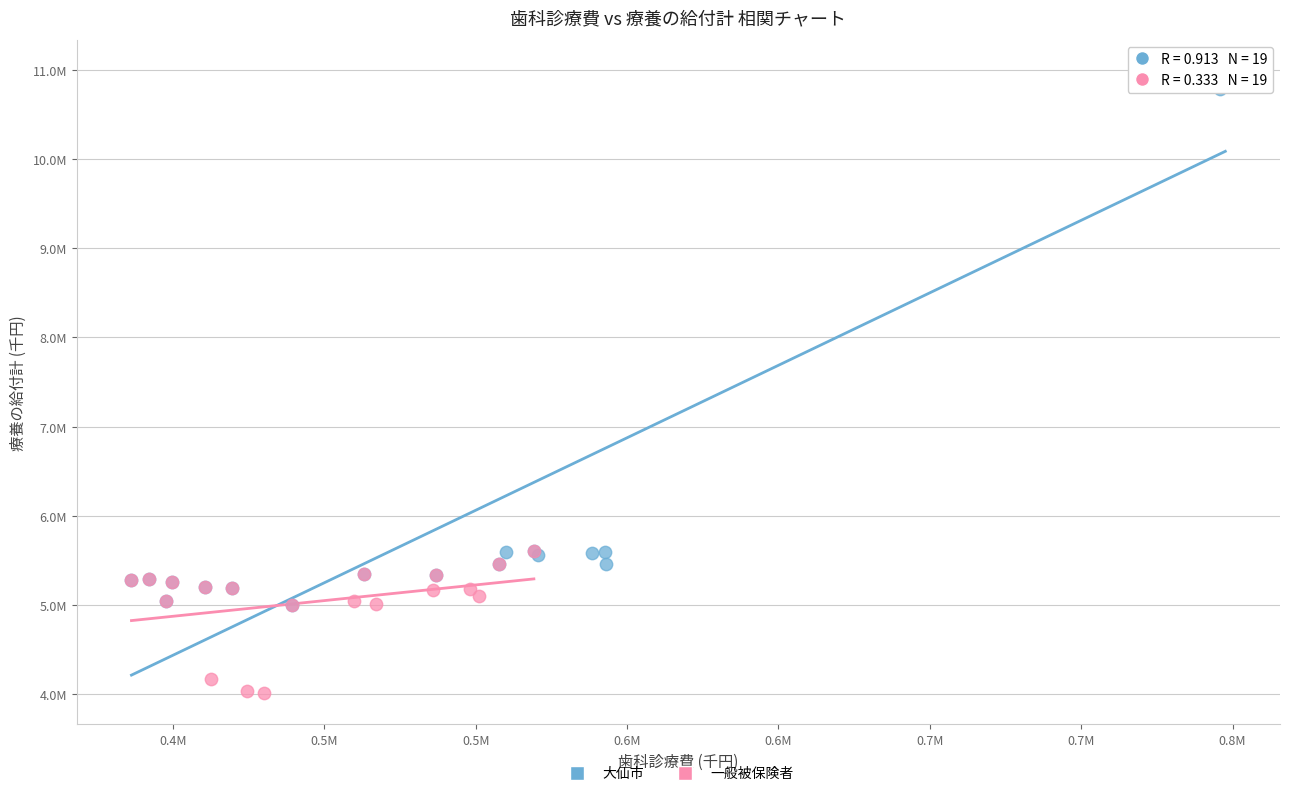

Which series reaches the minimum Y coordinate?

一般被保険者